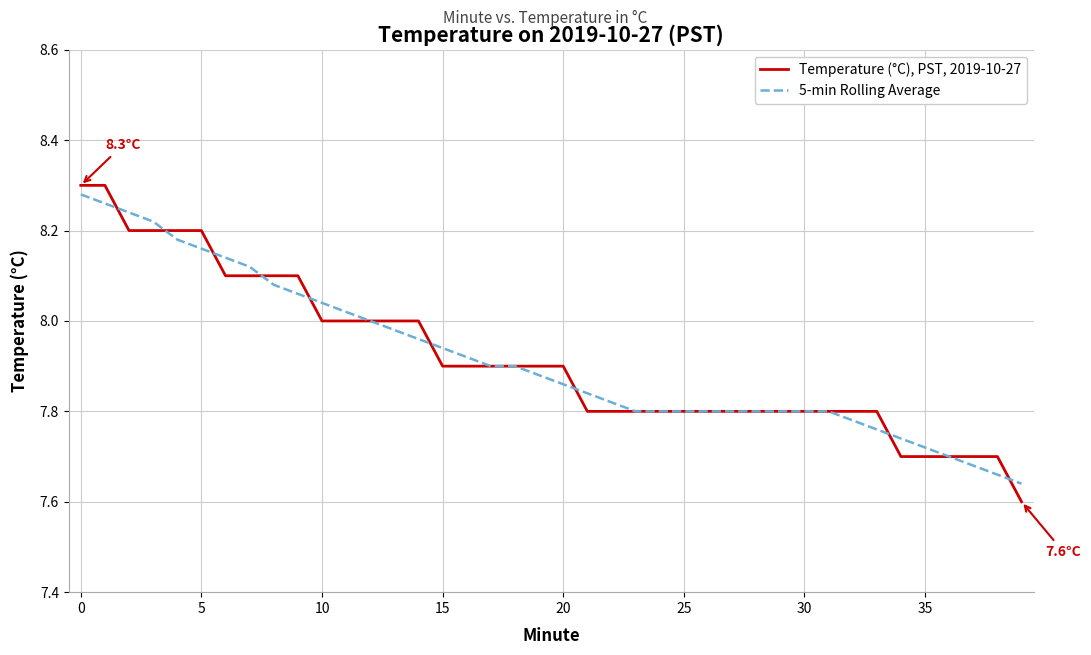

What is the sum of all Temperature (°C), PST, 2019-10-27 values?

316.7